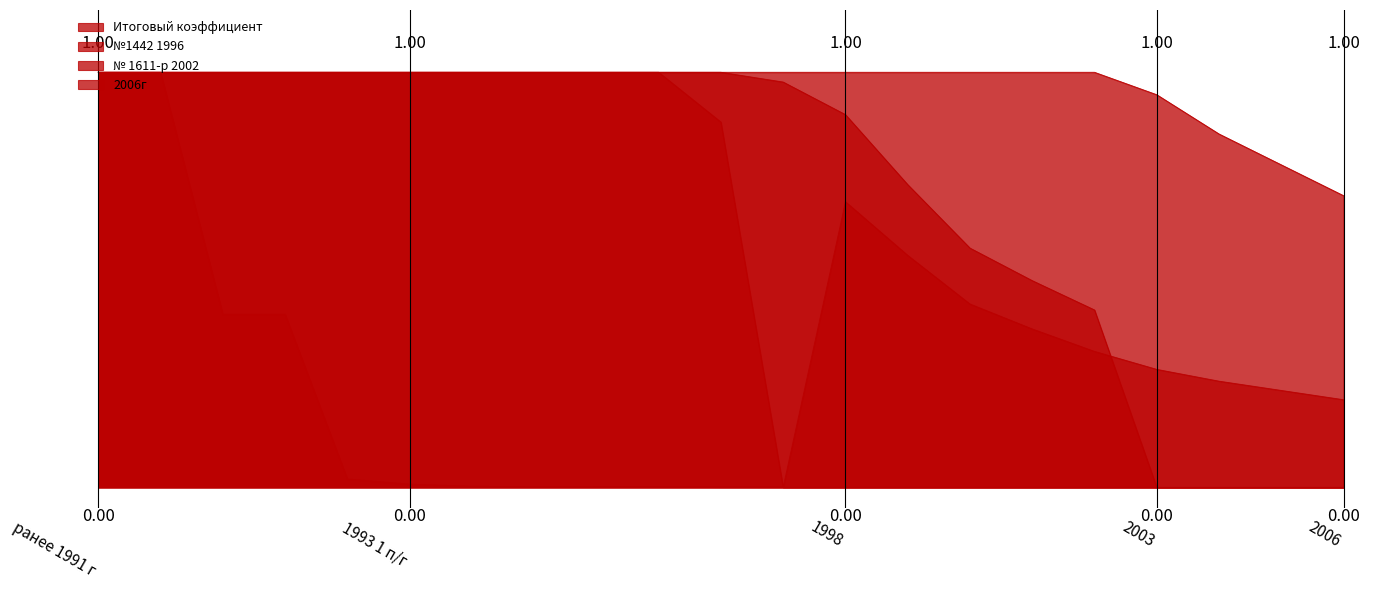

Reading left to right, extract all data points from this chart.

Итоговый коэффициент: 1.0	1.0	0.4	0.4	0.0	0.0	0.0	0.0	0.0	0.0	0.0	0.0	0.7	0.6	0.4	0.4	0.3	0.3	0.3	0.2	0.2
№1442 1996: 1.0	1.0	1.0	1.0	1.0	1.0	1.0	1.0	1.0	1.0	0.9	0.0	0.0	0.0	0.0	0.0	0.0	0.0	0.0	0.0	0.0
№ 1611-р 2002: 1.0	1.0	1.0	1.0	1.0	1.0	1.0	1.0	1.0	1.0	1.0	1.0	0.9	0.7	0.6	0.5	0.4	0.0	0.0	0.0	0.0
2006г: 1.0	1.0	1.0	1.0	1.0	1.0	1.0	1.0	1.0	1.0	1.0	1.0	1.0	1.0	1.0	1.0	1.0	0.9	0.9	0.8	0.7